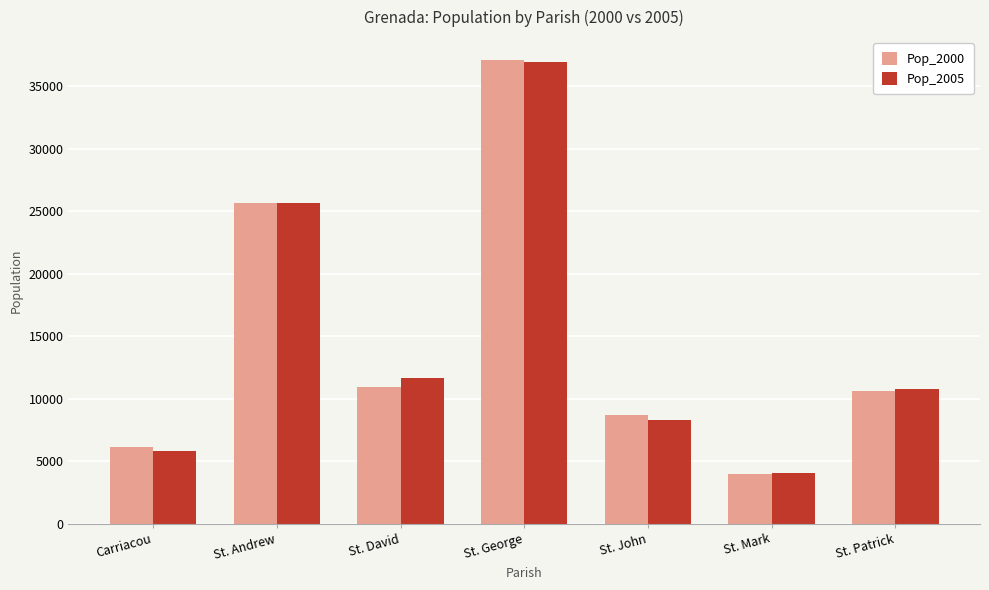

Where is Pop_2000 nearest to the value 20533?

St. Andrew